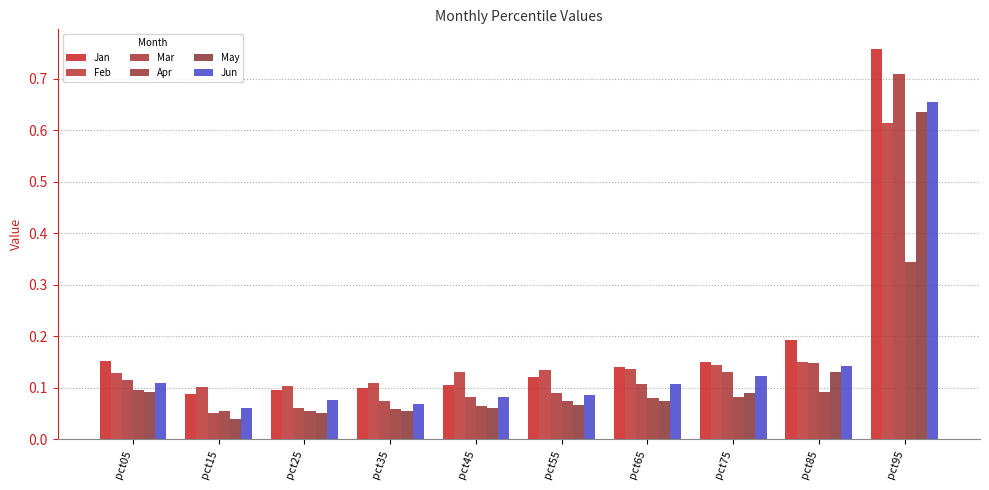

Read the May value at pct65.

0.1